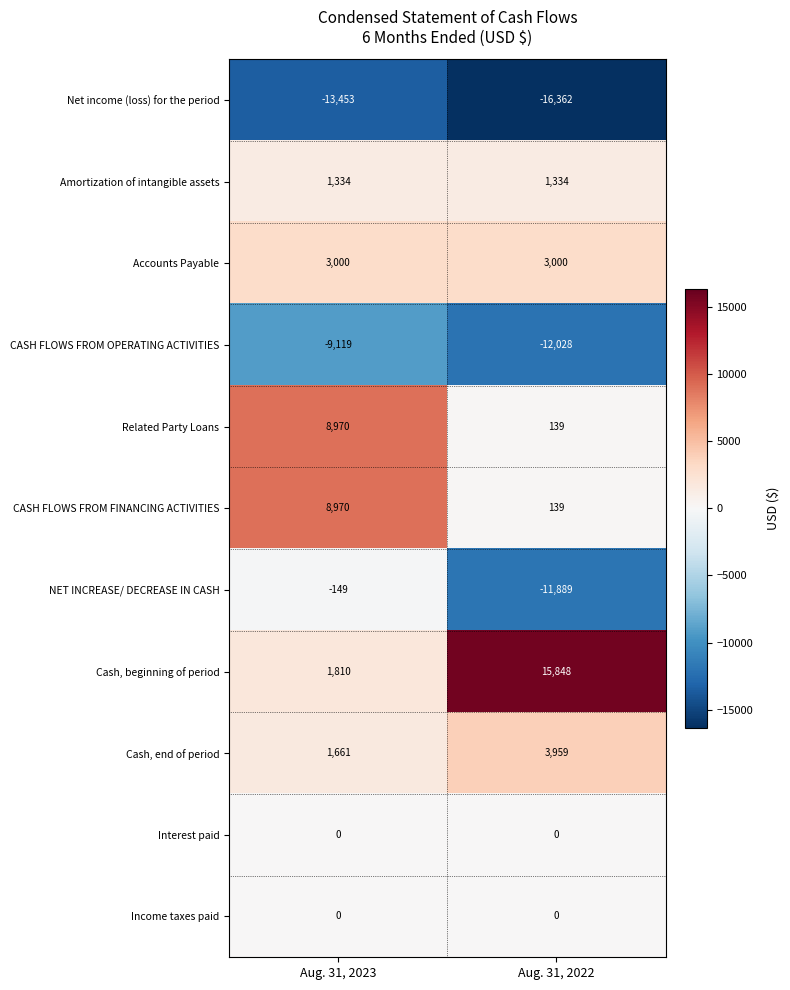

How many distinct data groups are displayed?

11